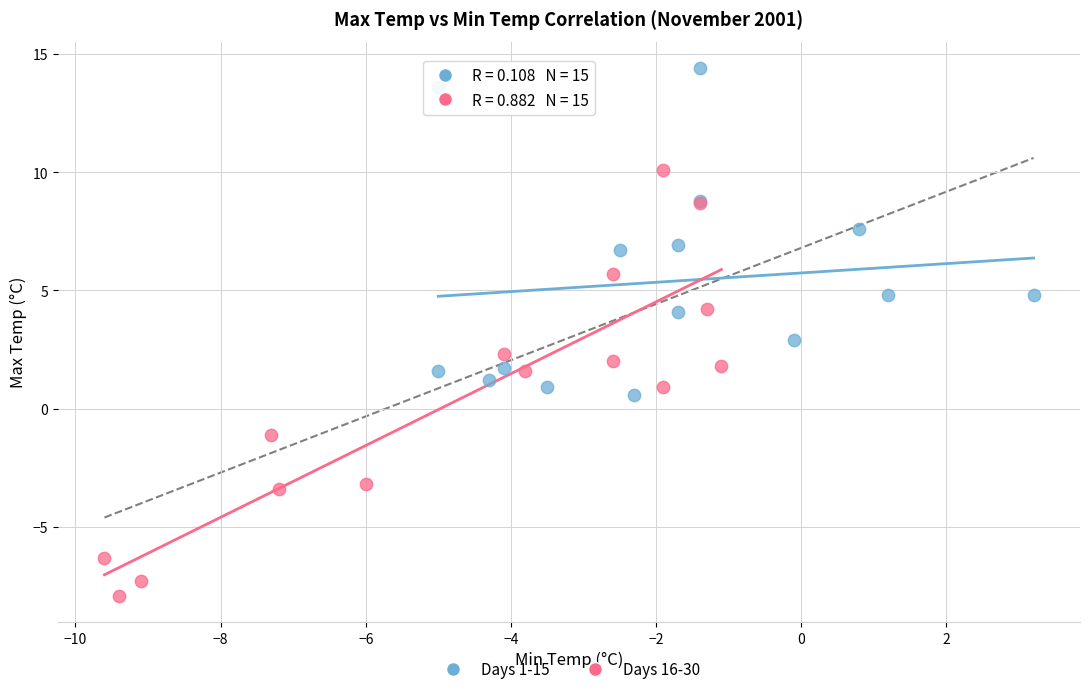

Which series contains the lowest Y value?

Days 16-30